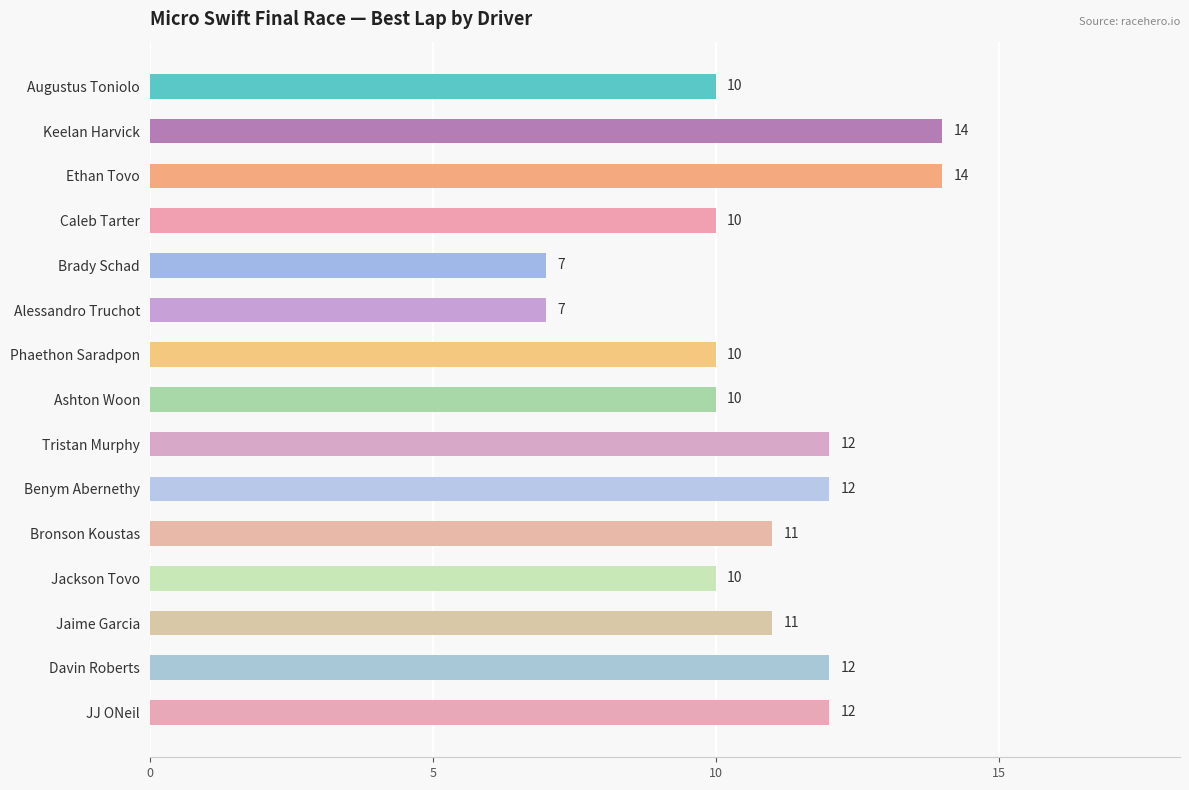

The value at Jaime Garcia is 19. True or false?

False